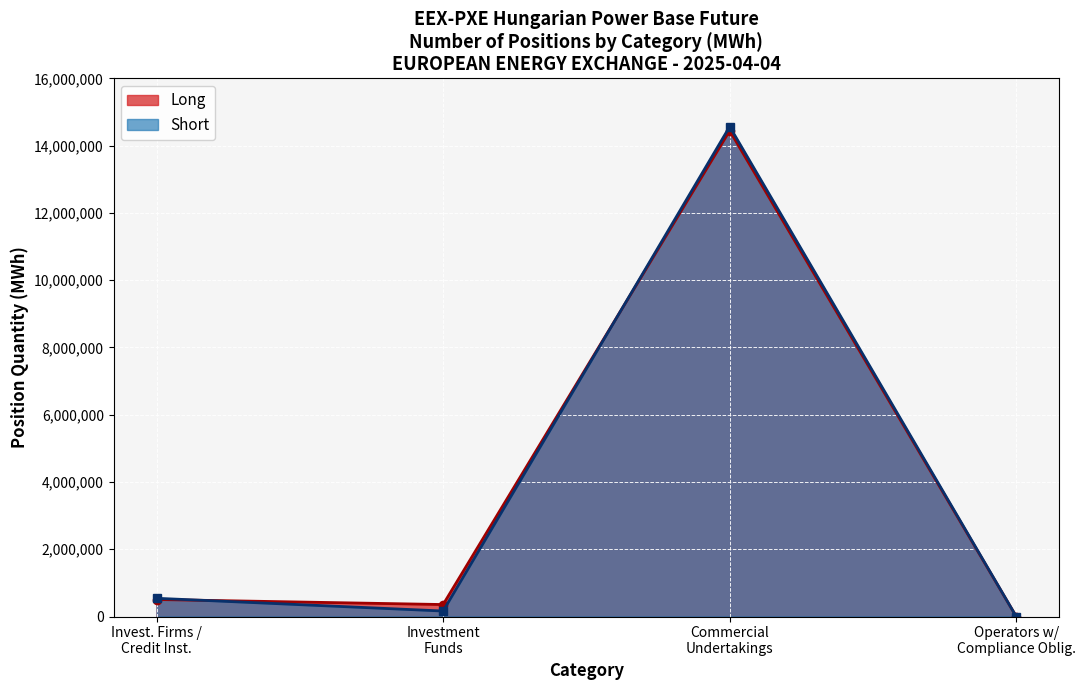

What are all the series names shown in the legend?

Long, Short